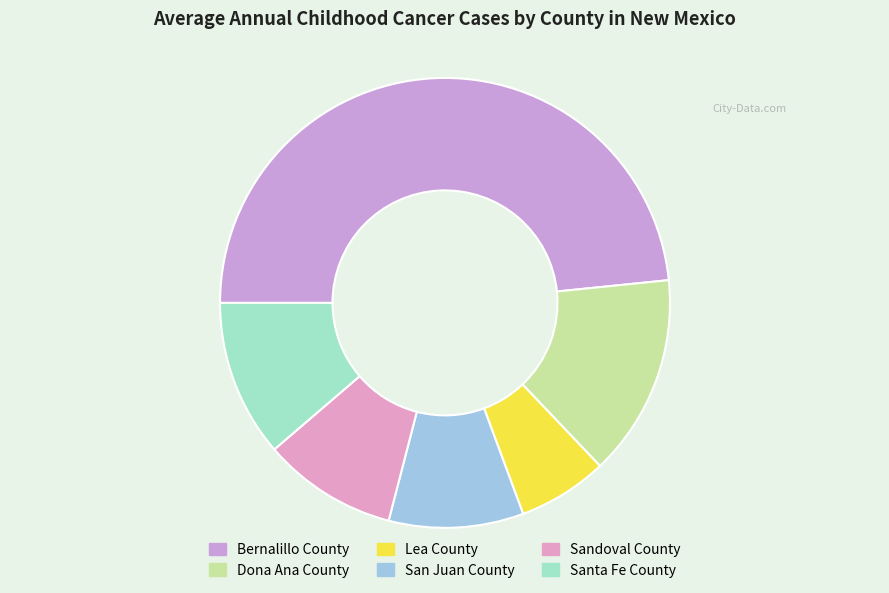

Do Lea County and Dona Ana County together represent more than half of the pie?

No